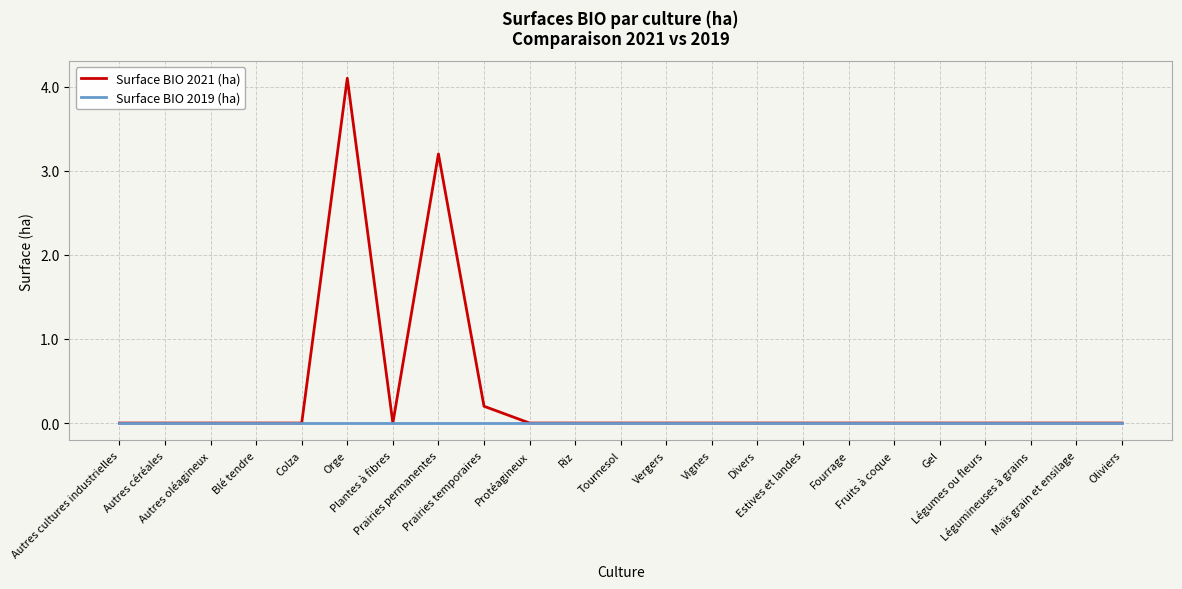

Reading left to right, what are all the values shown in this chart?

Surface BIO 2021 (ha): Autres cultures industrielles=0.0	Autres céréales=0.0	Autres oléagineux=0.0	Blé tendre=0.0	Colza=0.0	Orge=4.1	Plantes à fibres=0.0	Prairies permanentes=3.2	Prairies temporaires=0.2	Protéagineux=0.0	Riz=0.0	Tournesol=0.0	Vergers=0.0	Vignes=0.0	Divers=0.0	Estives et landes=0.0	Fourrage=0.0	Fruits à coque=0.0	Gel=0.0	Légumes ou fleurs=0.0	Légumineuses à grains=0.0	Maïs grain et ensilage=0.0	Oliviers=0.0
Surface BIO 2019 (ha): Autres cultures industrielles=0.0	Autres céréales=0.0	Autres oléagineux=0.0	Blé tendre=0.0	Colza=0.0	Orge=0.0	Plantes à fibres=0.0	Prairies permanentes=0.0	Prairies temporaires=0.0	Protéagineux=0.0	Riz=0.0	Tournesol=0.0	Vergers=0.0	Vignes=0.0	Divers=0.0	Estives et landes=0.0	Fourrage=0.0	Fruits à coque=0.0	Gel=0.0	Légumes ou fleurs=0.0	Légumineuses à grains=0.0	Maïs grain et ensilage=0.0	Oliviers=0.0